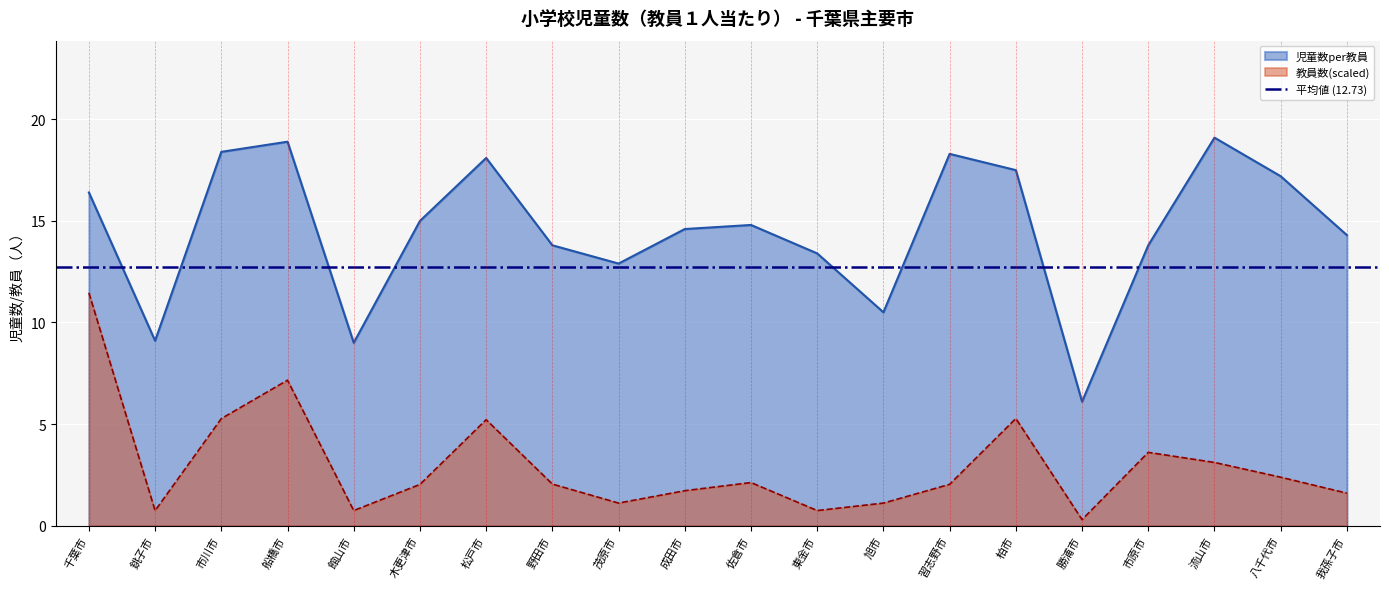

At which category does 児童数per教員 reach its first local peak?

船橋市